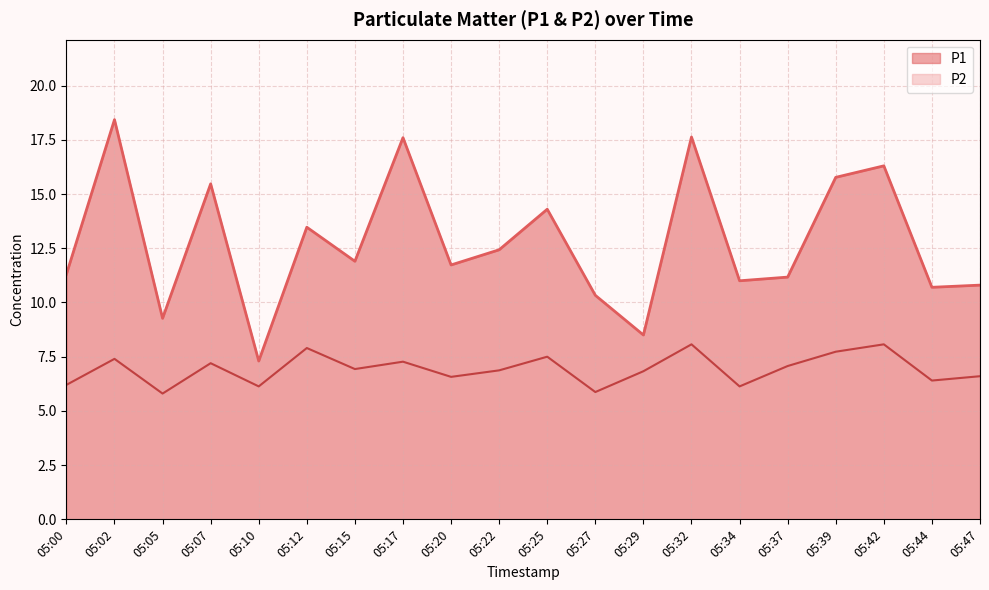

What is the sum of the P2 values at 05:22 and 05:34?

13.0